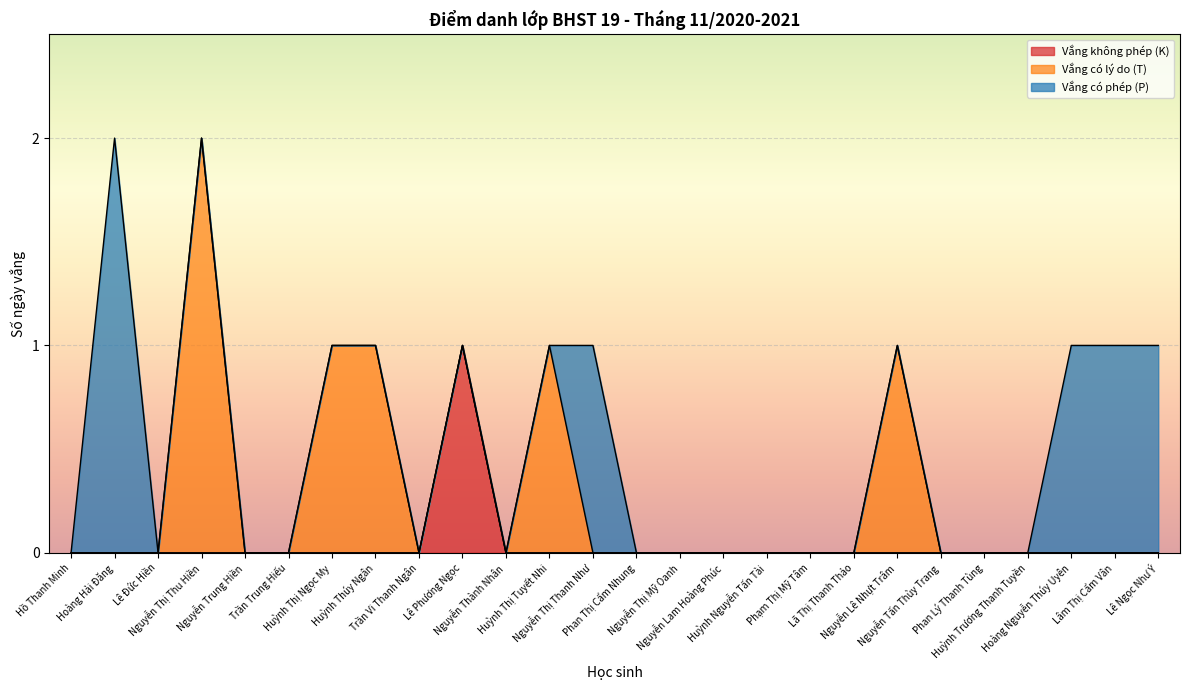

The Vắng có lý do (T) series shows 0 at Nguyễn Thành Nhân. True or false?

True